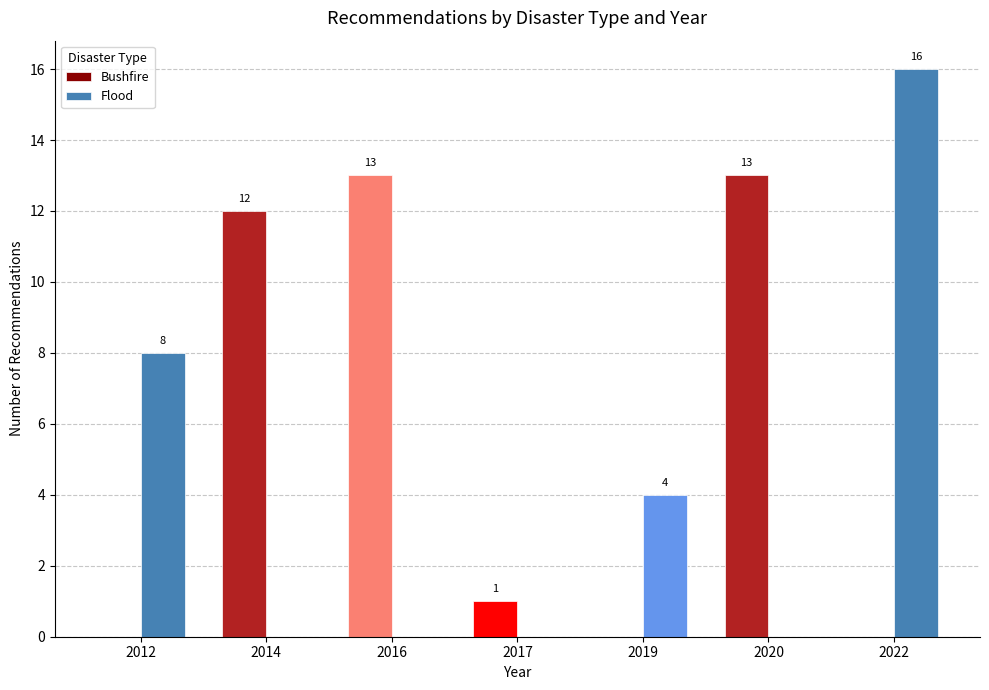

Between 2012 and 2020, which series saw the biggest shift?

Bushfire